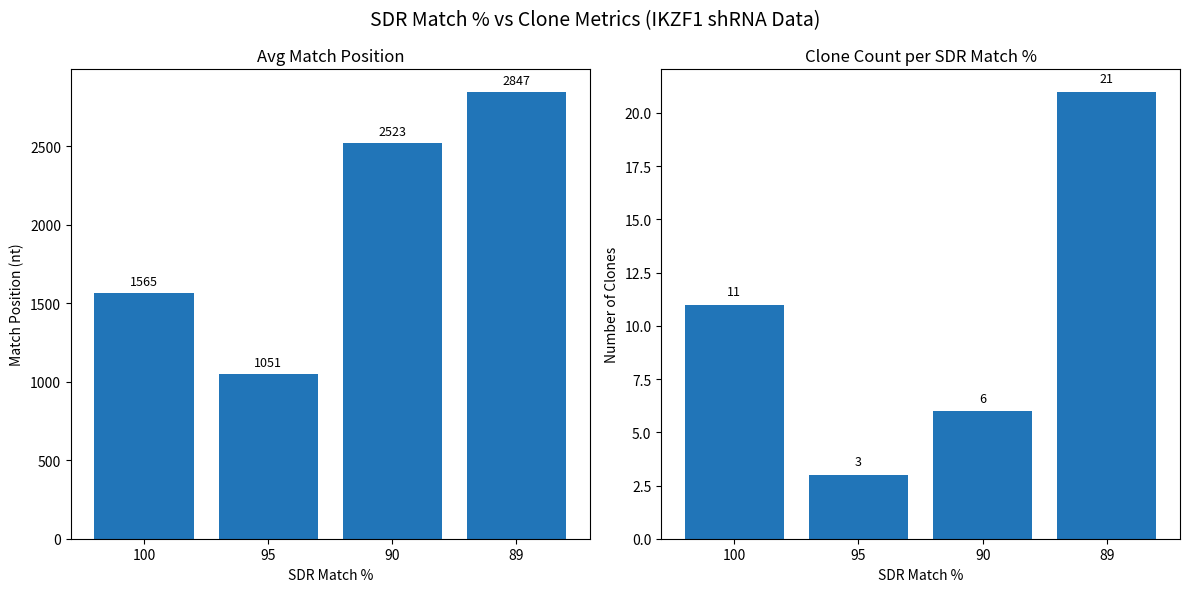

What is the sum of all Avg Match Position values?

7986